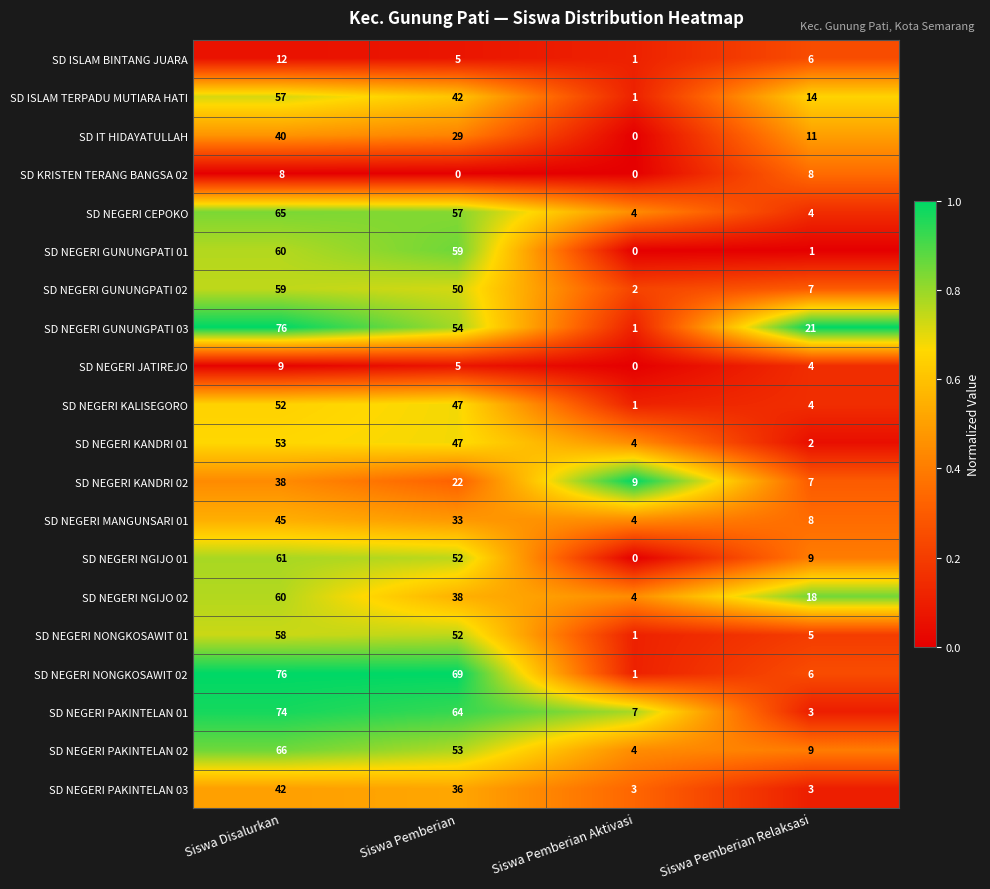

Which series changed the most between Siswa Disalurkan and Siswa Pemberian Relaksasi?

SD NEGERI PAKINTELAN 01